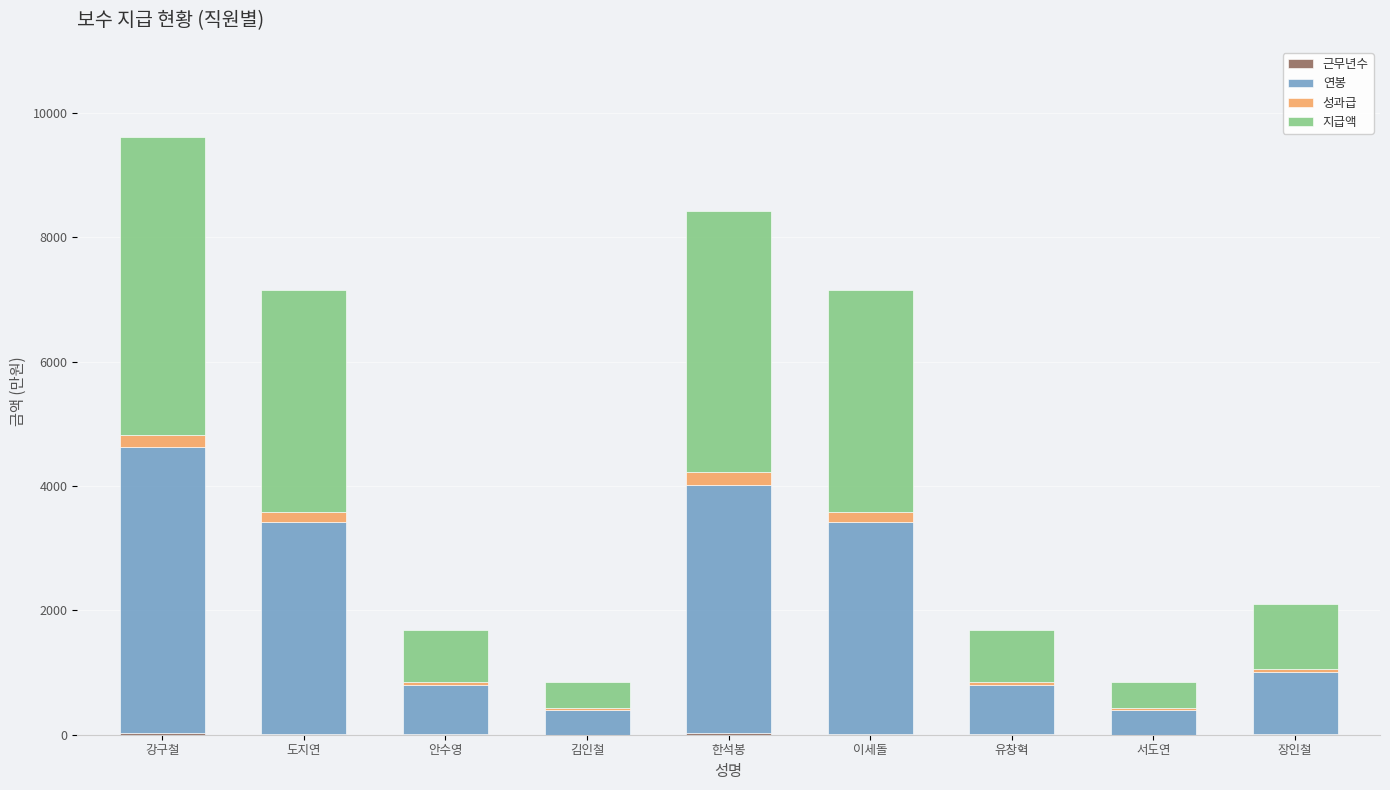

At which category is the sum across all series the highest?

강구철